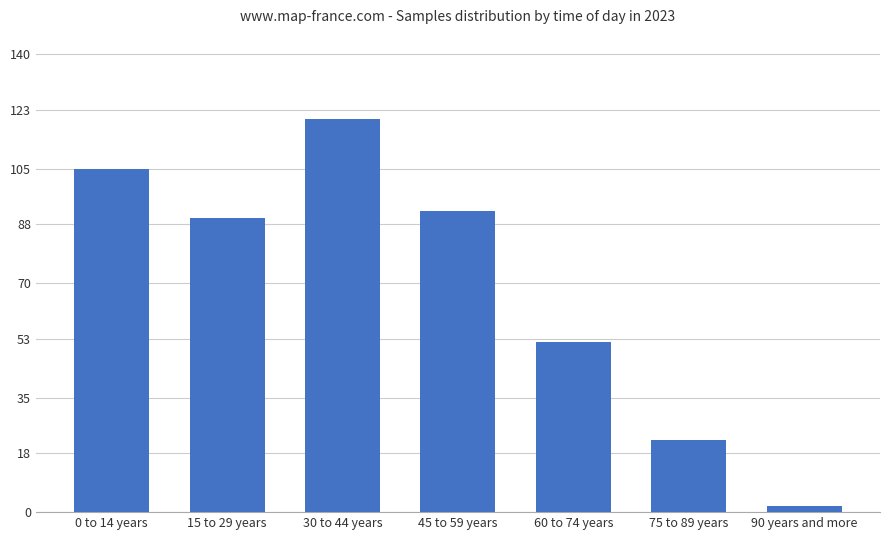

Are the bars grouped side by side (vs. stacked)?

No